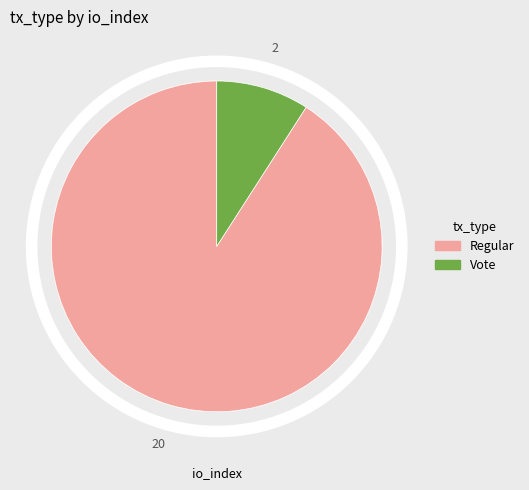

How many segments does this pie chart have?

2